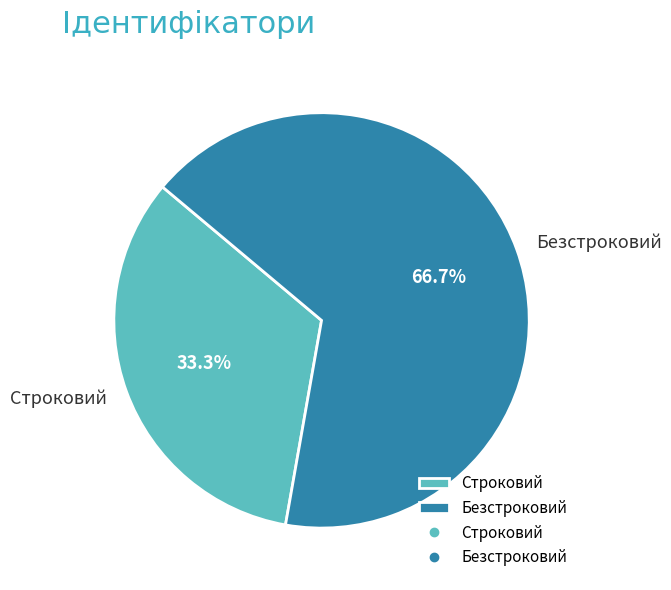

To the nearest percent, what is the combined percentage of Безстроковий and Строковий?

100%